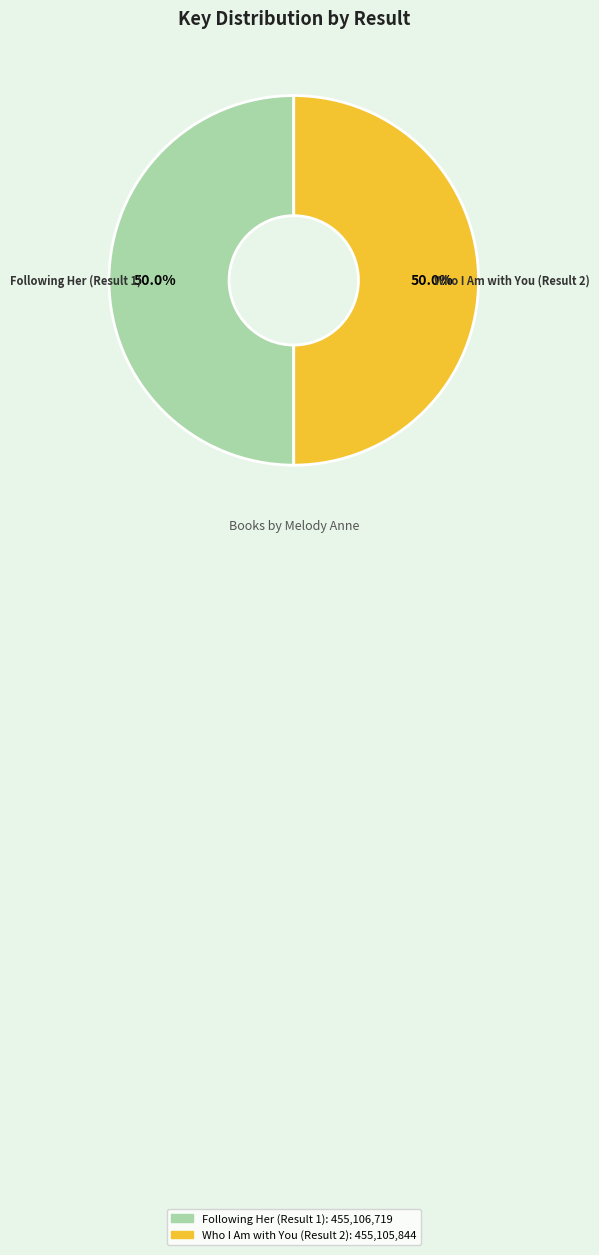

Approximately how many times larger is the value at Who I Am with You (Result 2) compared to Following Her (Result 1)?

1.0